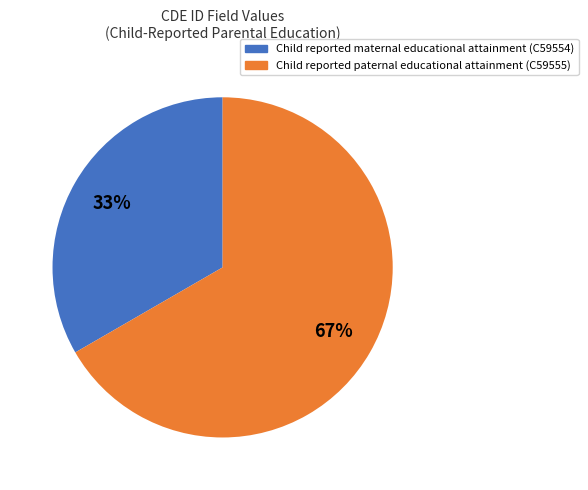

Is there a majority slice in this chart?

Yes